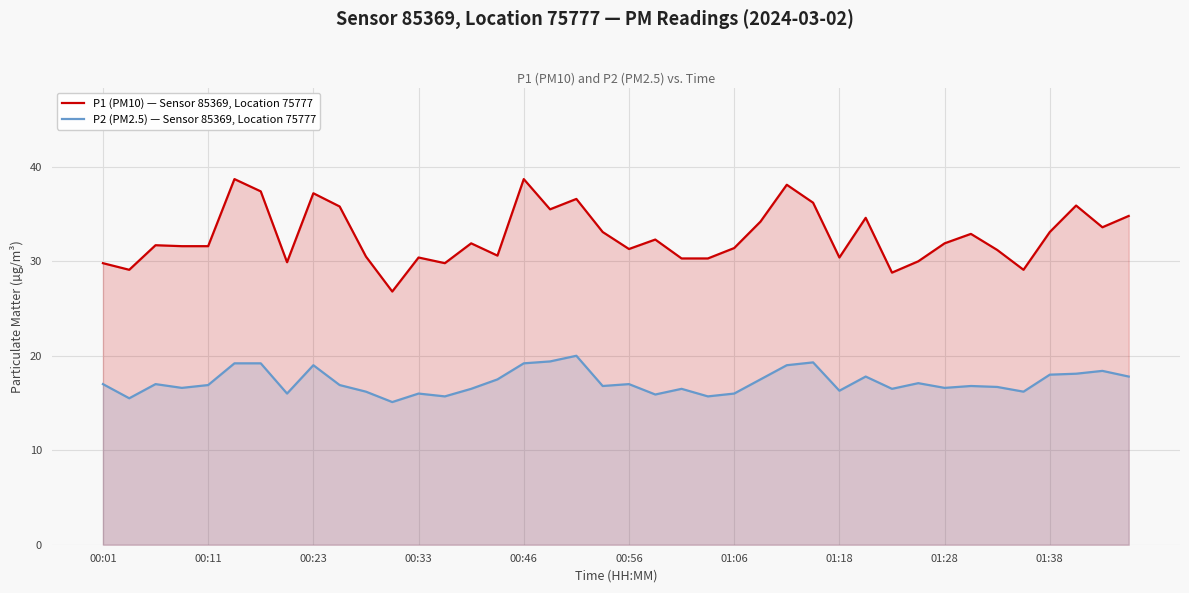

The P1 (PM10) — Sensor 85369, Location 75777 series shows 54.7 at 34. True or false?

False